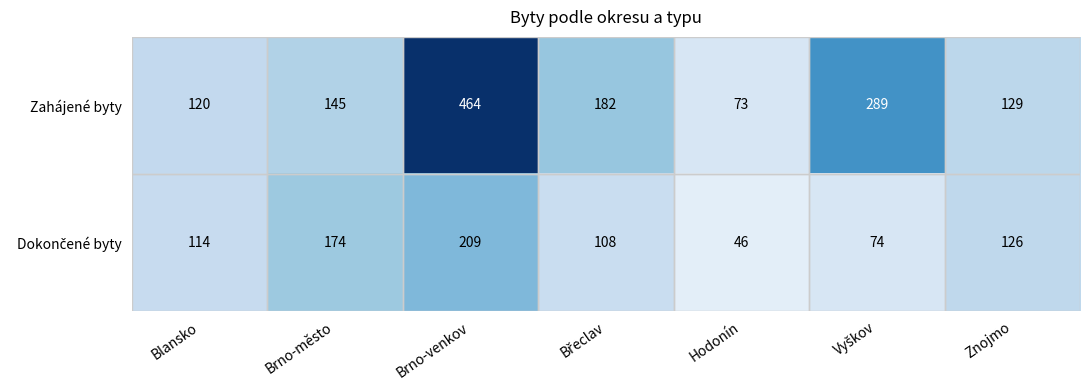

At which label does Zahájené byty reach its minimum?

Hodonín